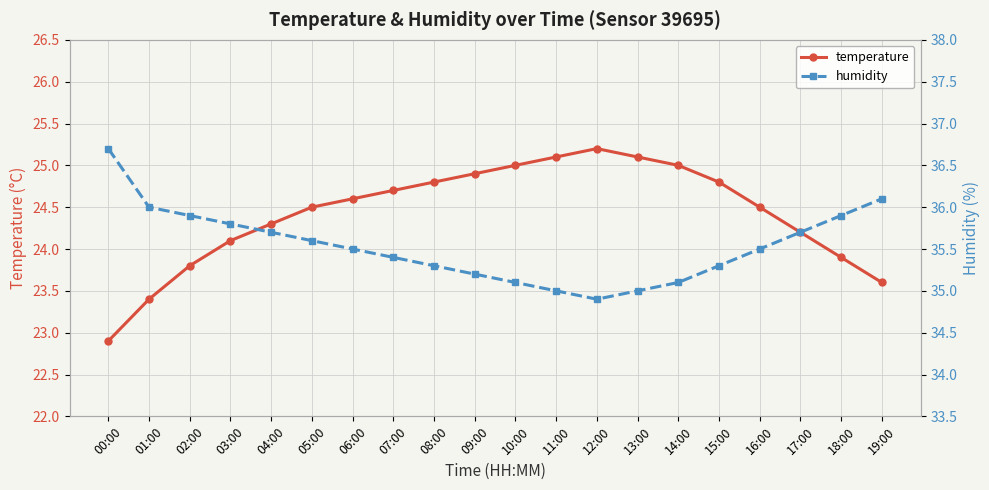

How many lines are shown in the chart?

2